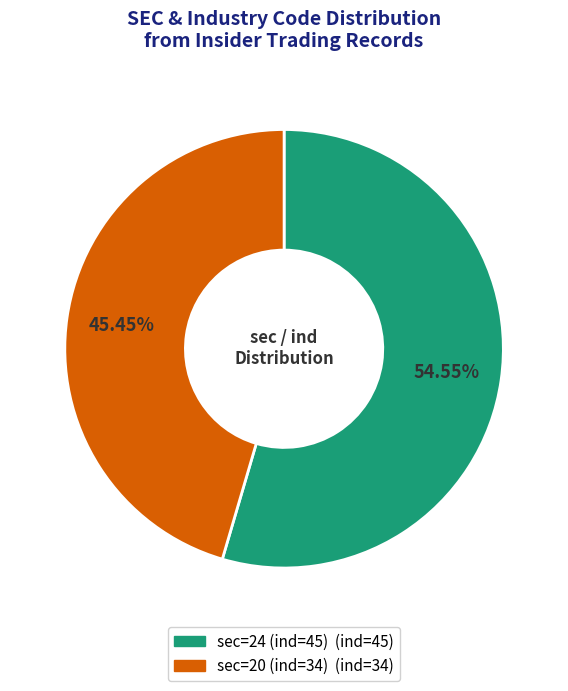

Which category accounts for the majority?

sec=24 (ind=45)